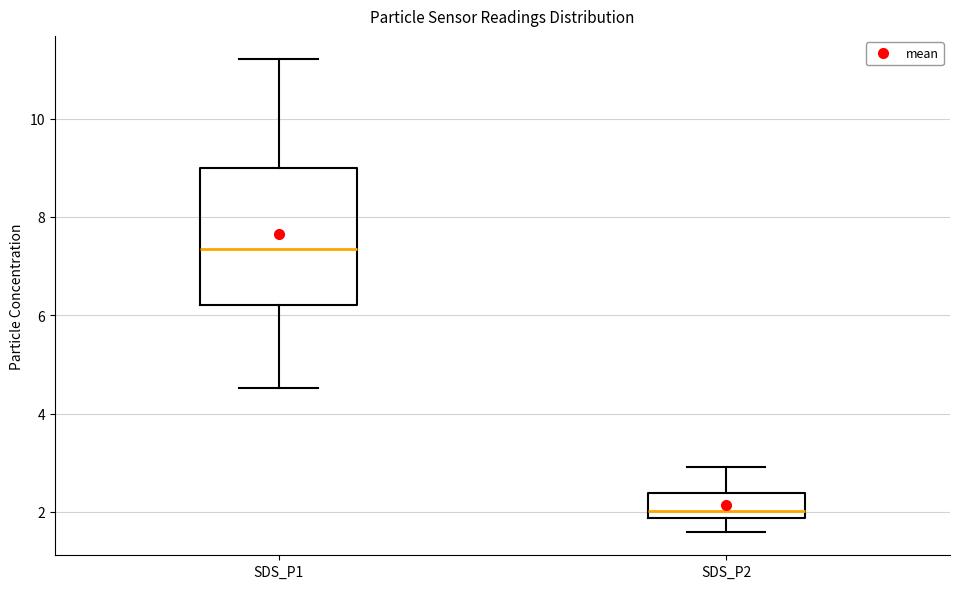

Reading left to right, transcribe this box plot: for each box, give where its median line is, the range the box spans, and where its two whiskers end, as read against the y-axis. The values are not printed on the chart, so give them approximately, as read against the axis.

SDS_P1: median 7.4, box 6.2 to 9.0, whiskers 4.6 to 11.2
SDS_P2: median 2.0, box 1.8 to 2.4, whiskers 1.6 to 3.0